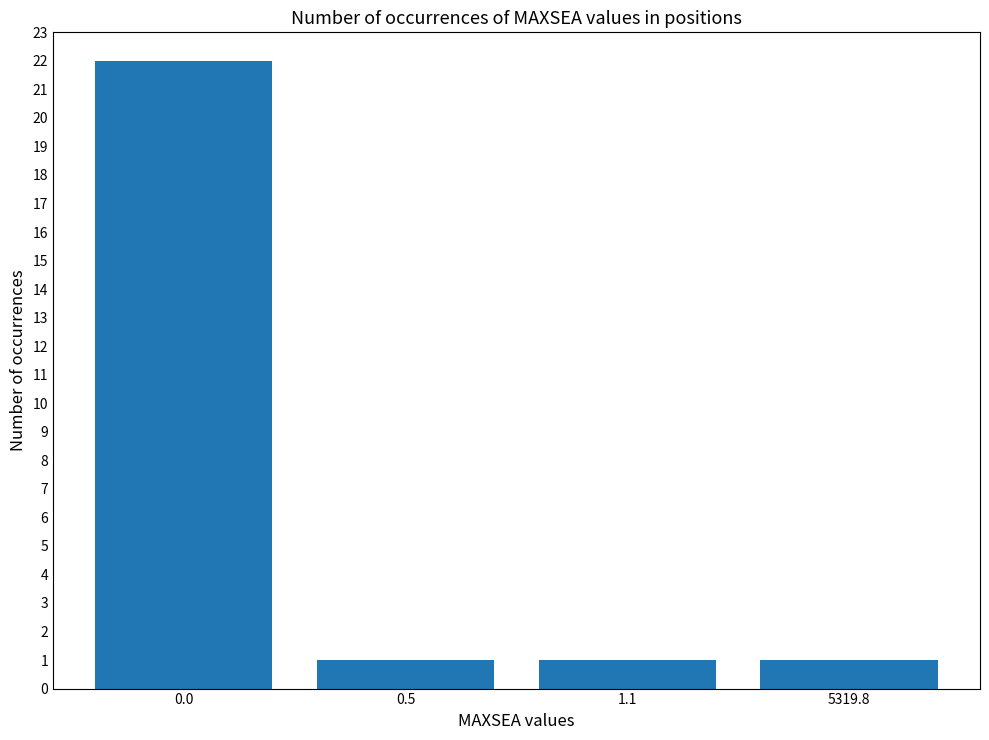

Reading left to right, list all the values displayed in this chart.

22	1	1	1